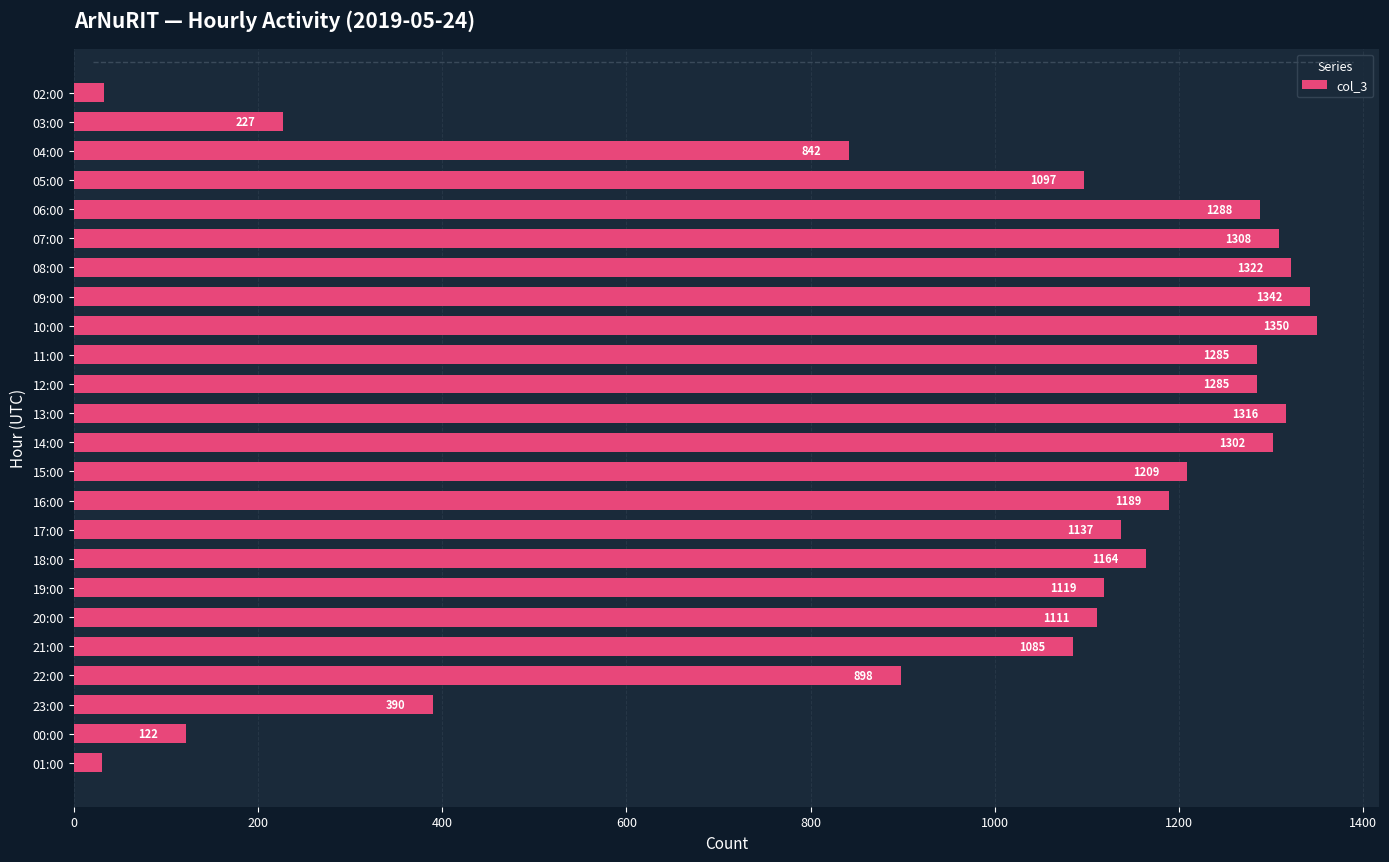

What is the difference between the values at 23:00 and 06:00?

898